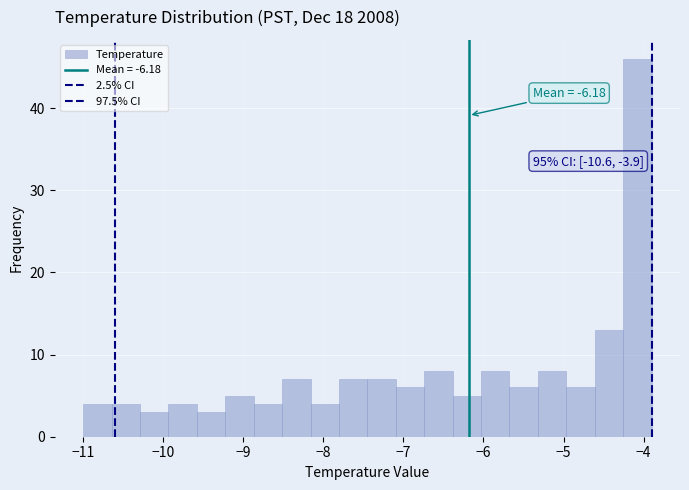

Read against the x-axis, roughly where is the centre of the tallest bar?

-4.1